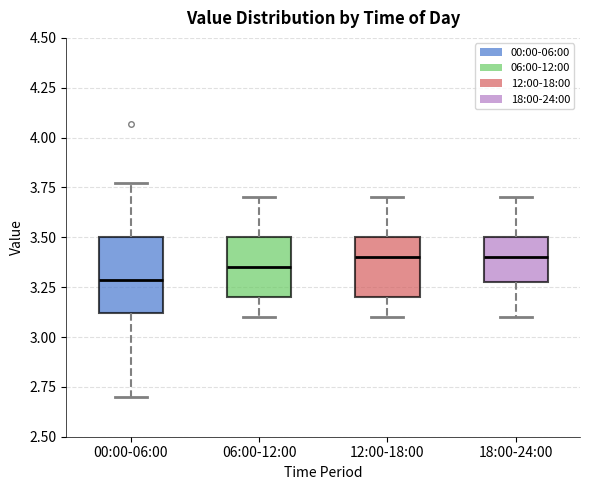

Where does the lower whisker of the box for 06:00-12:00 end on the y-axis? The values are not printed on the chart, so give them approximately, as read against the axis.

3.10